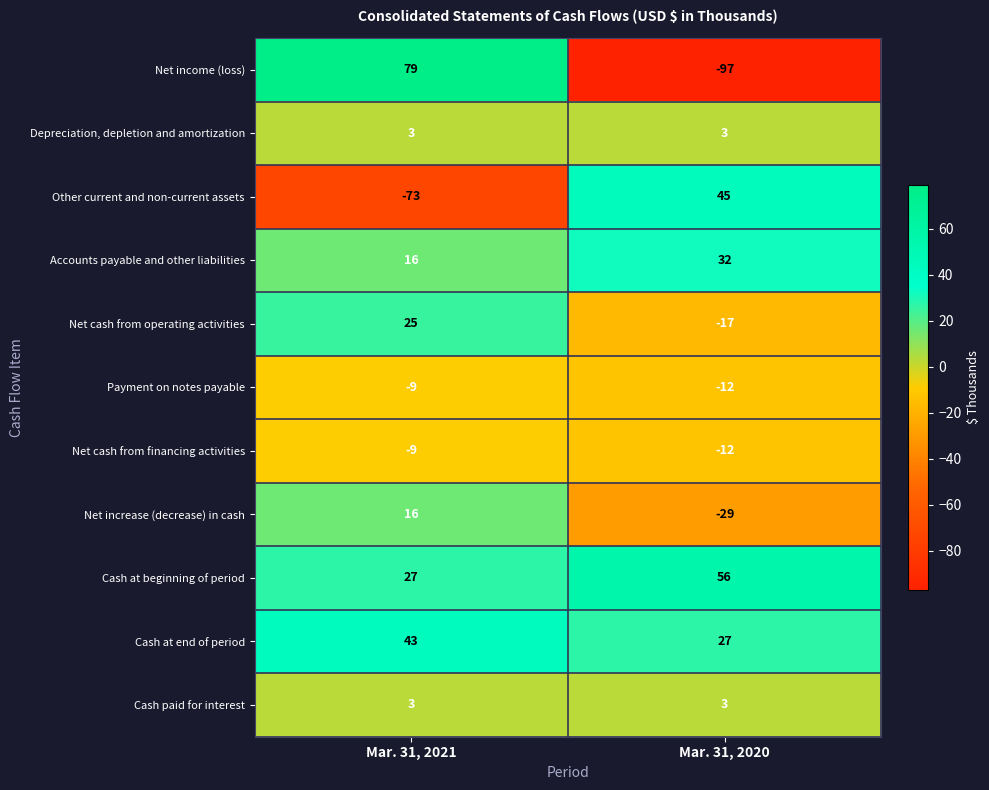

Which category has the highest value in the Other current and non-current assets series?

Mar. 31, 2020